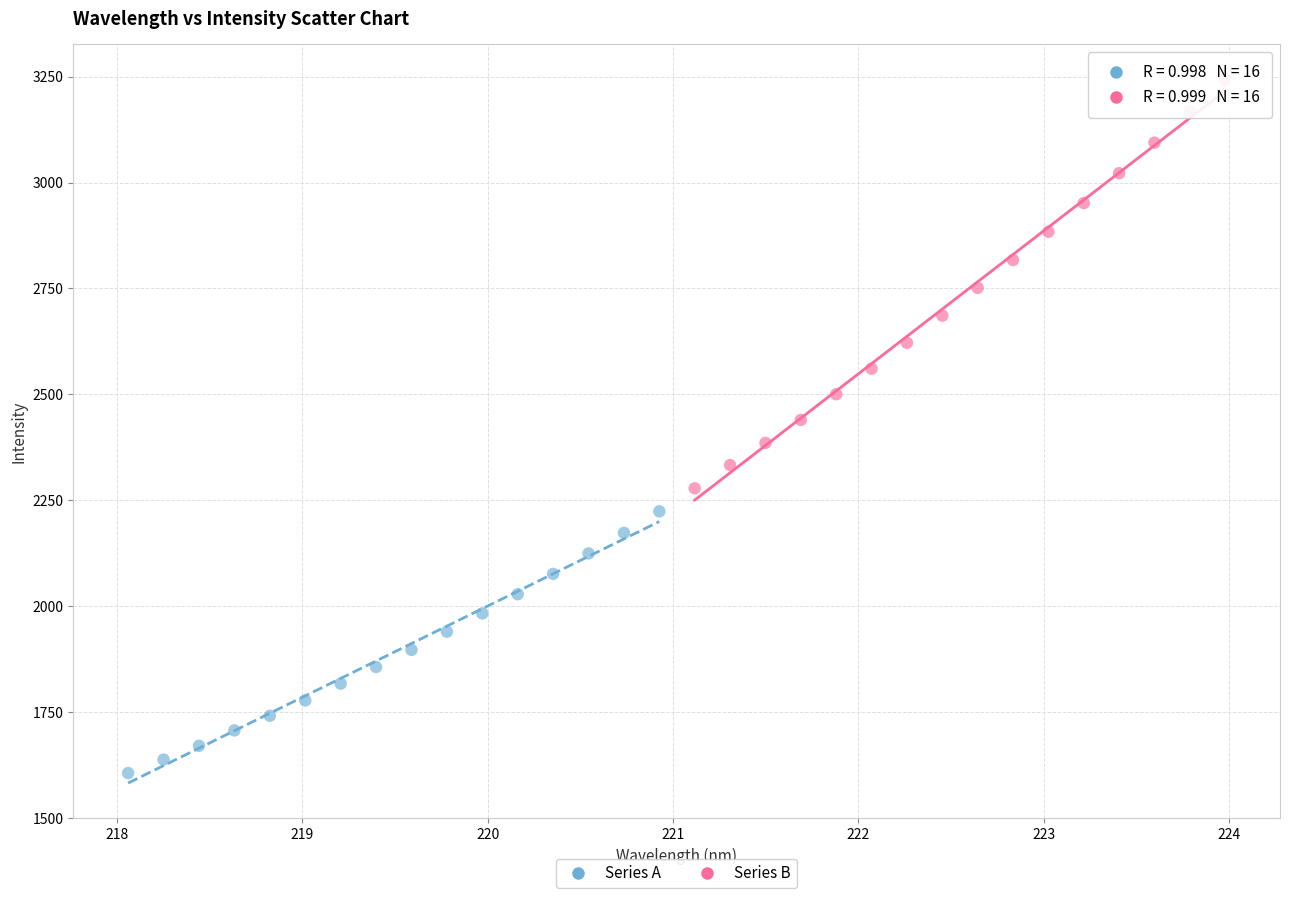

What are all the series names shown in the legend?

Series A, Series B